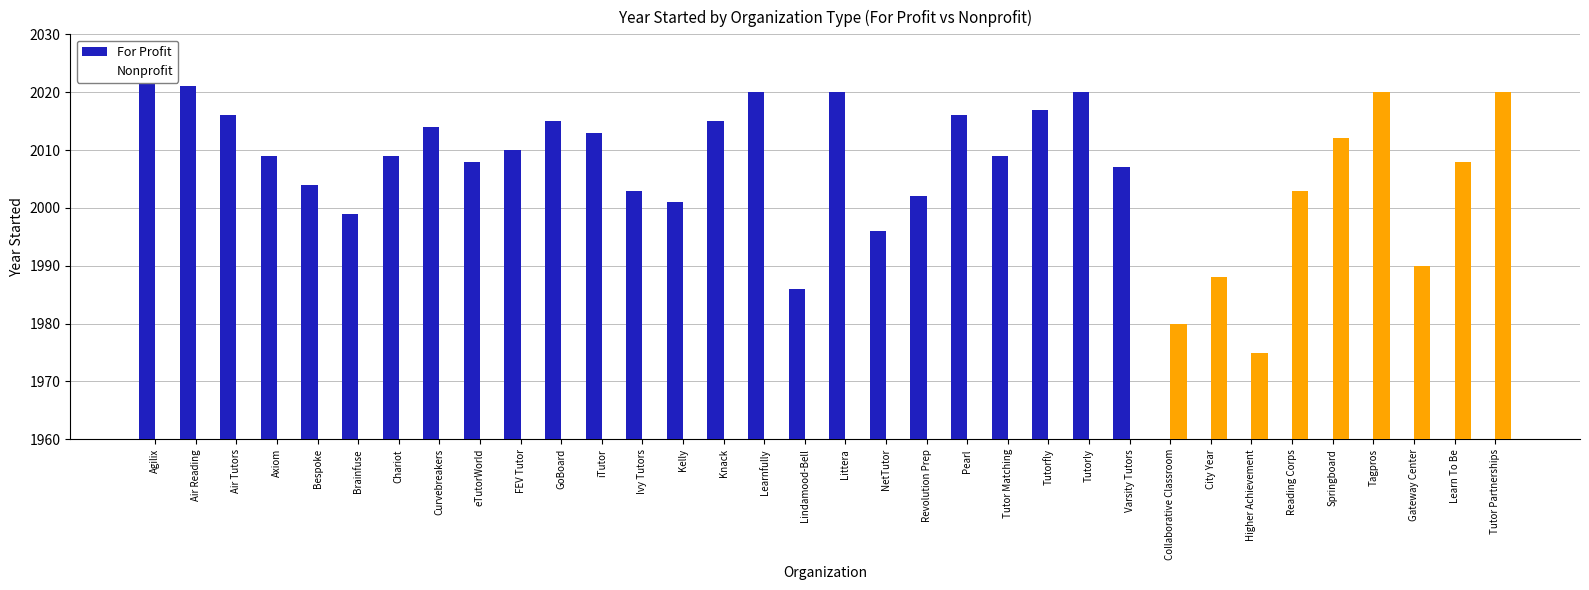

Which series has the largest total across all categories?

For Profit